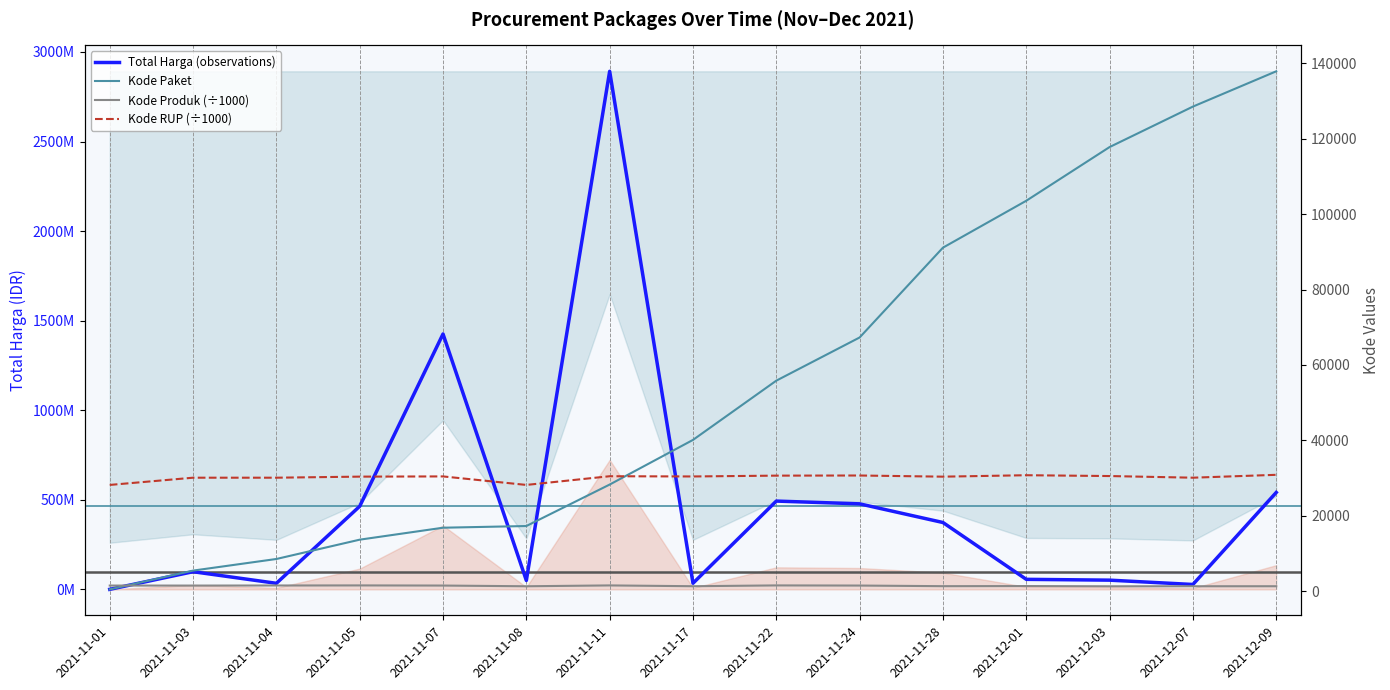

Which series changed the most between 2021-11-07 and 2021-12-07?

Total Harga (observations)